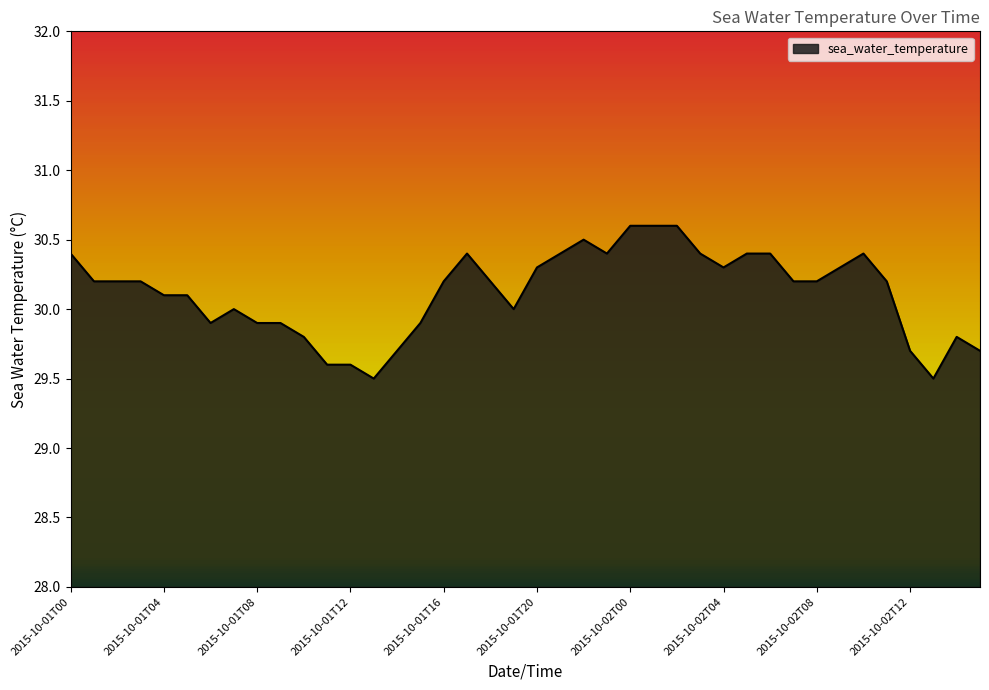

What is the smallest value displayed?

29.5